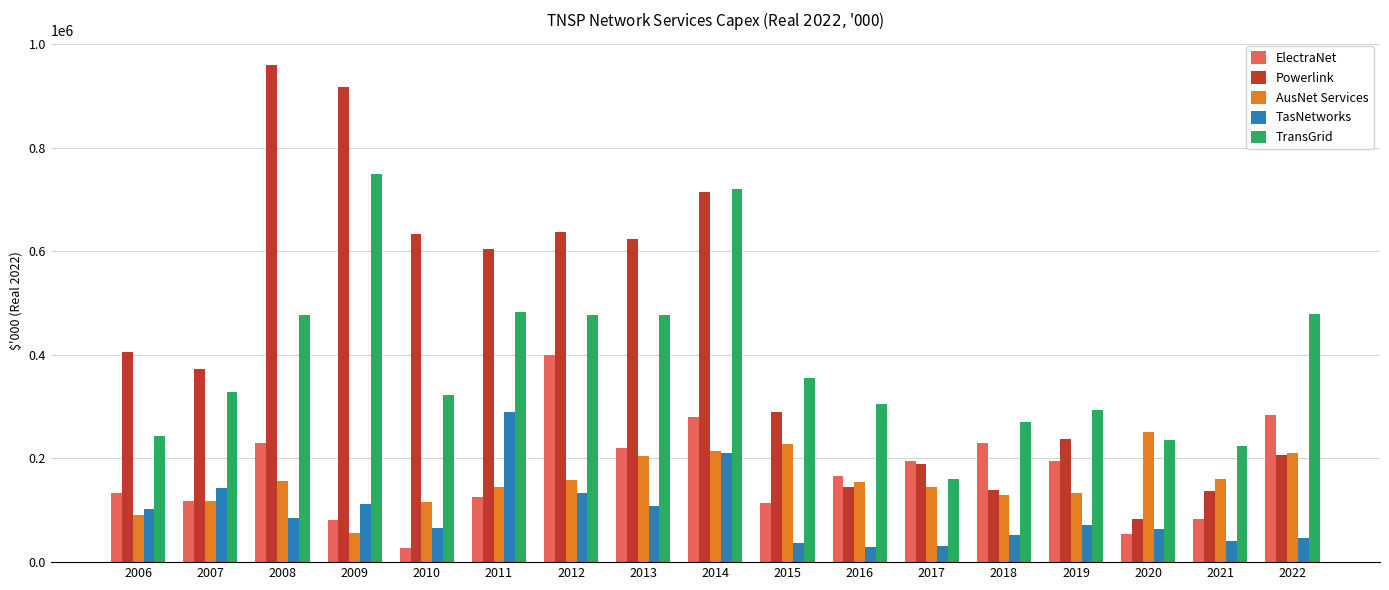

Which series changed the most between 2012 and 2015?

Powerlink